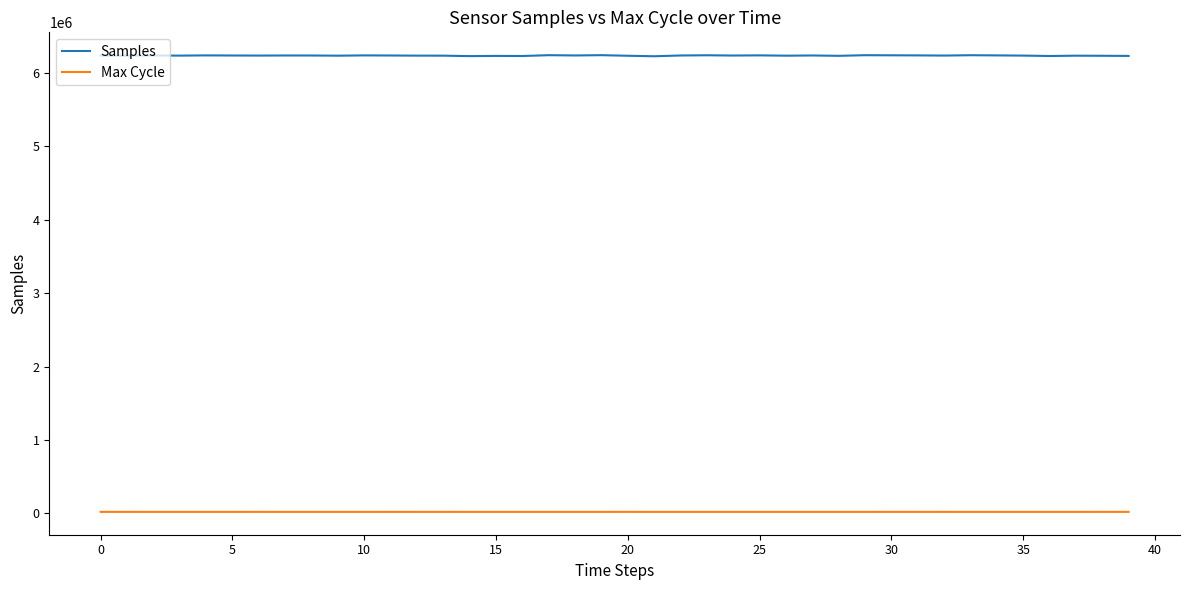

What is the highest value of the Samples series?

6243342